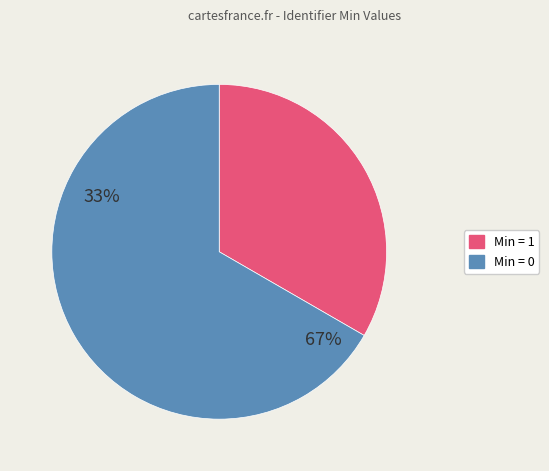

Is there any slice that represents more than half of the pie?

Yes